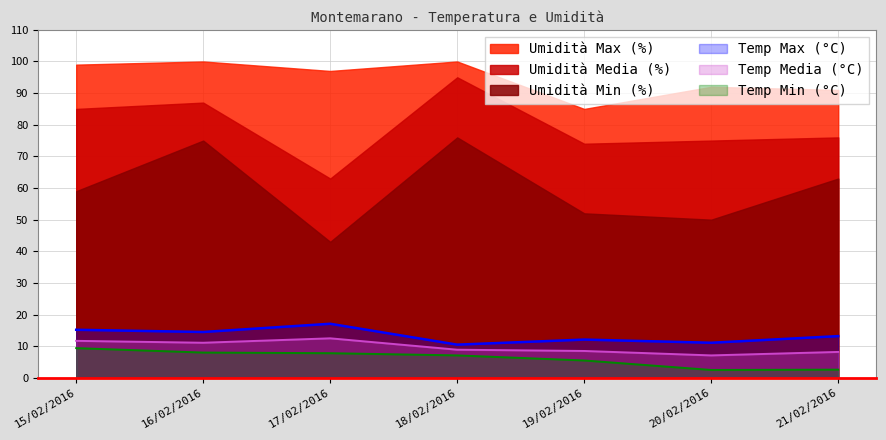

What is the difference between the Temp Media (°C) values at 20/02/2016 and 15/02/2016?

4.6